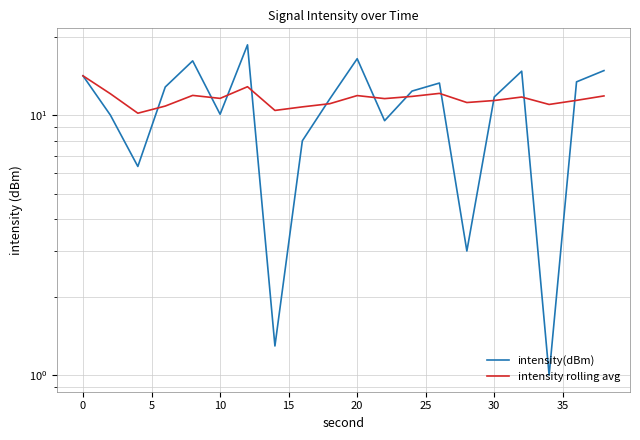

Is it true that intensity(dBm) equals 24.4 at 0?

False